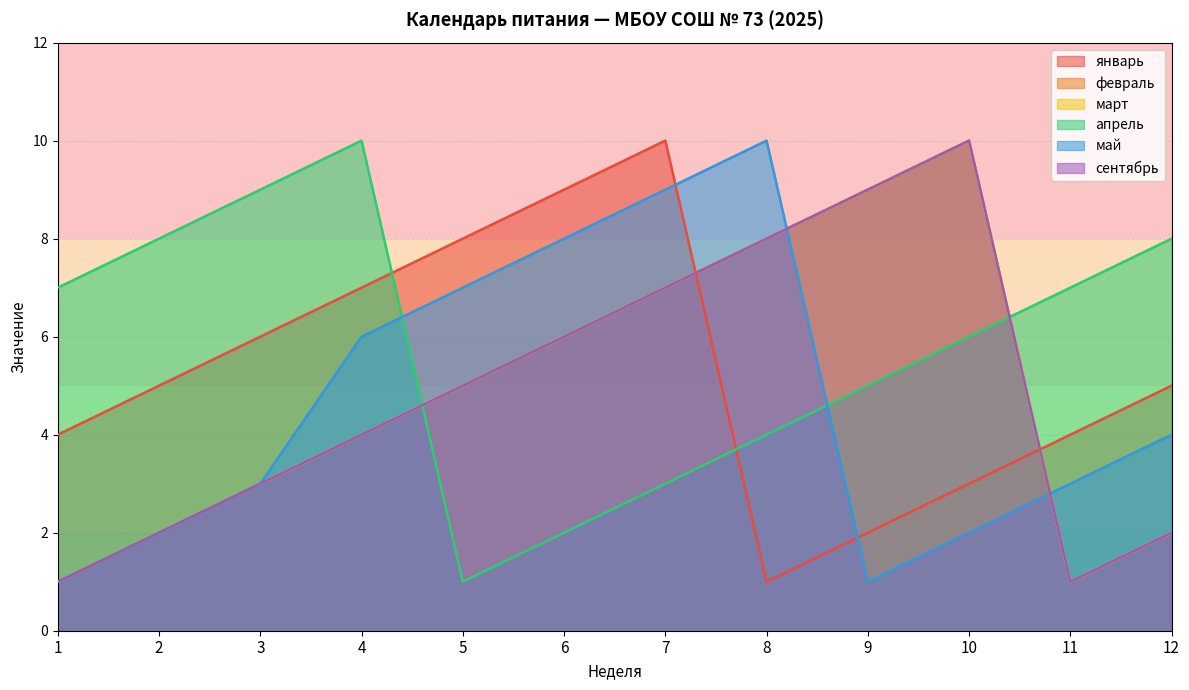

Reading left to right, transcribe all the data shown in this chart.

январь: 1=4	2=5	3=6	4=7	5=8	6=9	7=10	8=1	9=2	10=3	11=4	12=5
февраль: 1=1	2=2	3=3	4=4	5=5	6=6	7=7	8=8	9=9	10=10	11=1	12=2
март: 1=1	2=2	3=3	4=4	5=5	6=6	7=7	8=8	9=9	10=10	11=1	12=2
апрель: 1=7	2=8	3=9	4=10	5=1	6=2	7=3	8=4	9=5	10=6	11=7	12=8
май: 1=1	2=2	3=3	4=6	5=7	6=8	7=9	8=10	9=1	10=2	11=3	12=4
сентябрь: 1=1	2=2	3=3	4=4	5=5	6=6	7=7	8=8	9=9	10=10	11=1	12=2